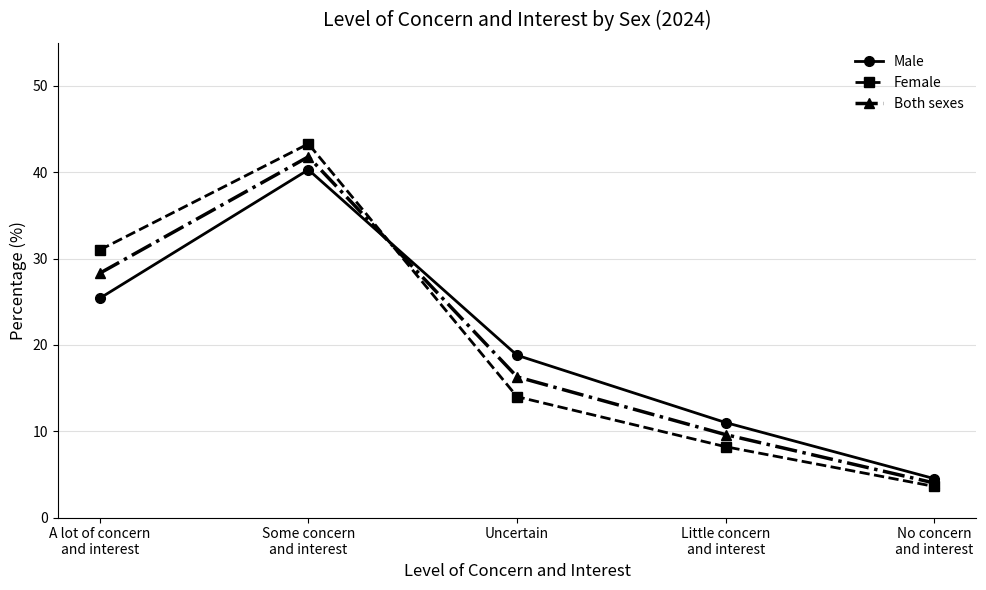

Between Some concern
and interest and No concern
and interest, which series saw the biggest shift?

Female